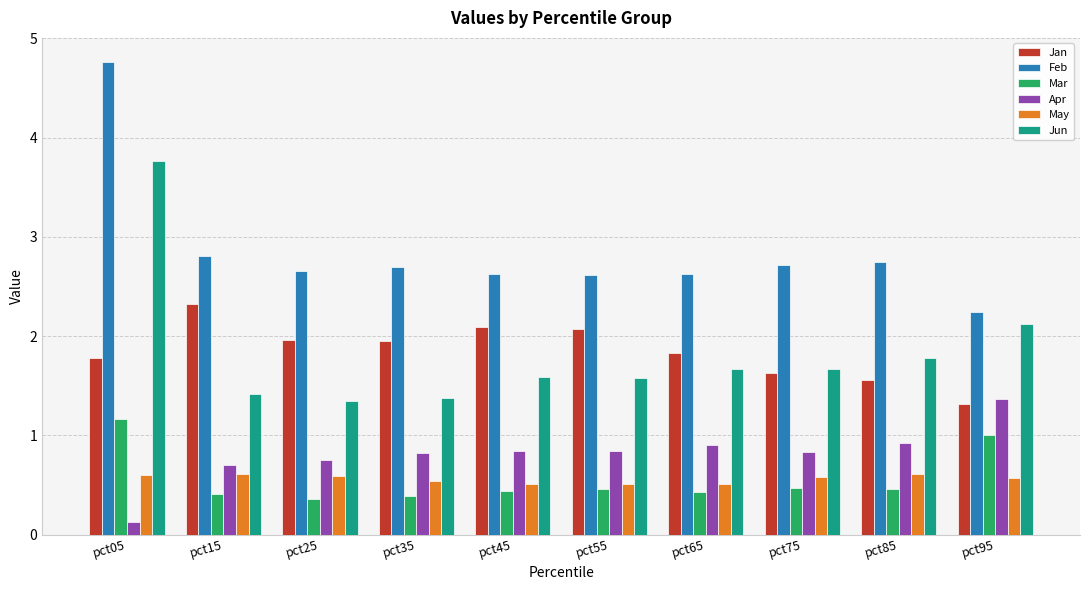

What is the difference between the maximum and minimum values in the Jun series?

2.4